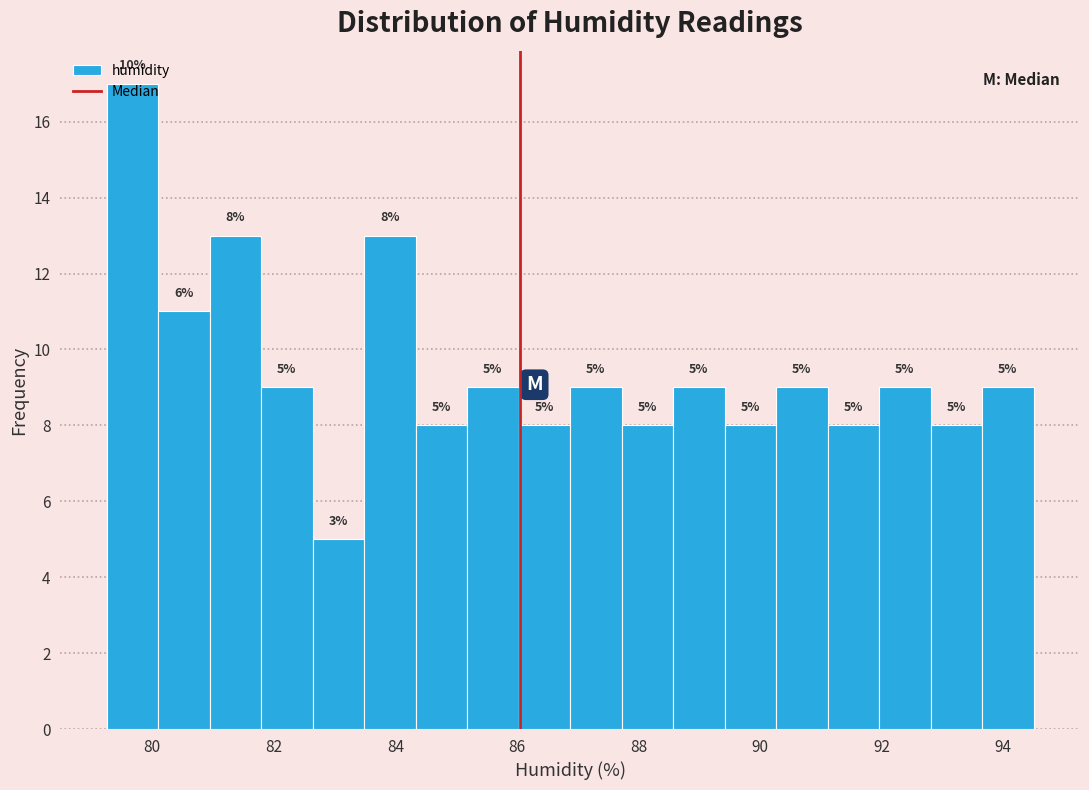

Which range on the x-axis has the tallest bar?

79.2 to 80.0